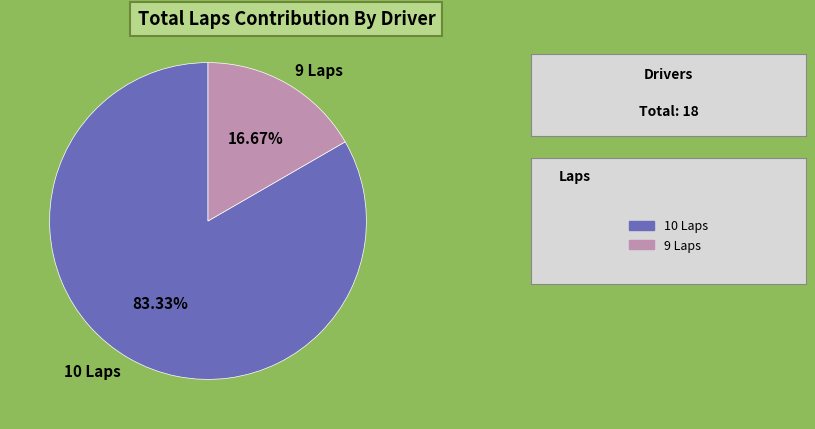

Count the number of slices in the pie.

2